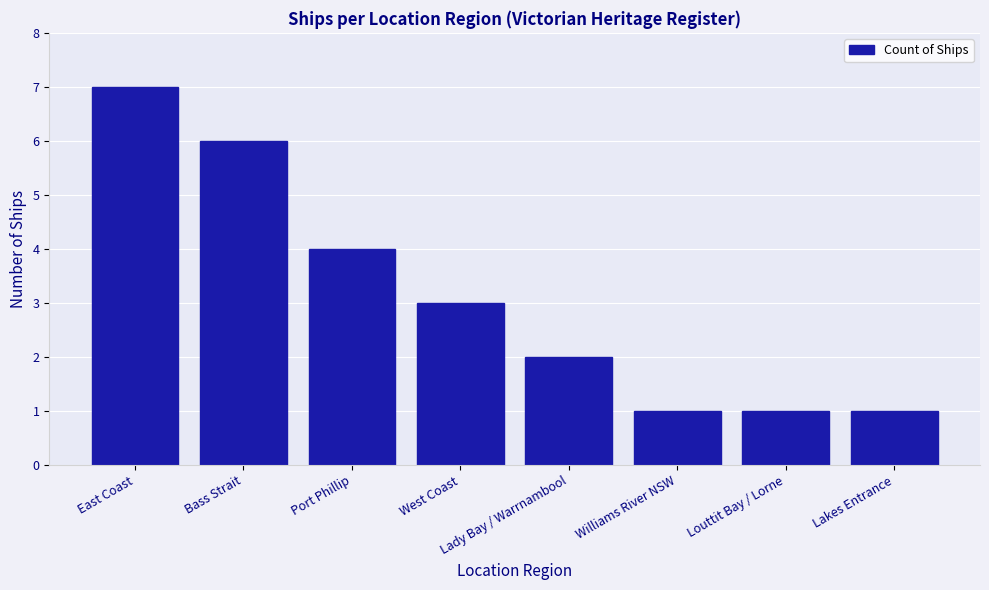

Count the values in the range 1 to 6.

7